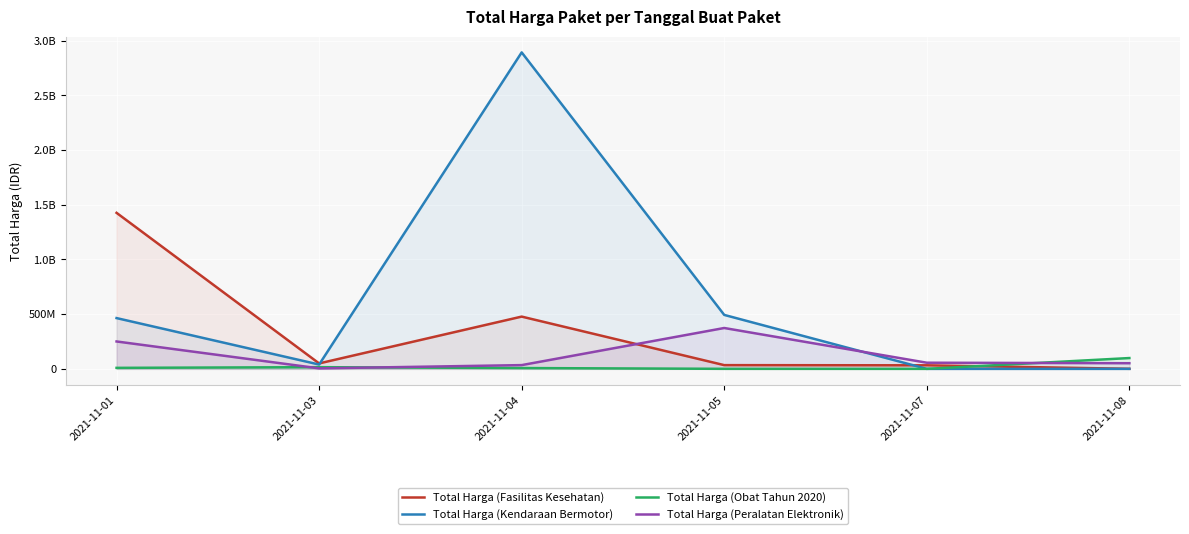

Rank the categories by Total Harga (Fasilitas Kesehatan) value from lowest to highest.

2021-11-08, 2021-11-07, 2021-11-05, 2021-11-03, 2021-11-04, 2021-11-01